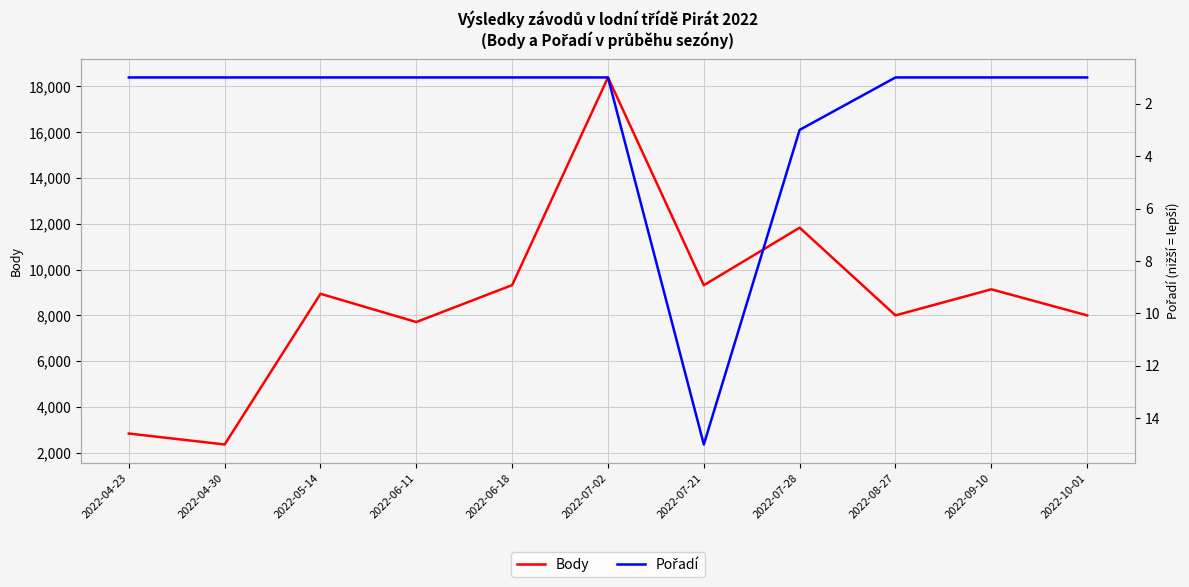

Does the chart display data point markers on the line(s)?

No